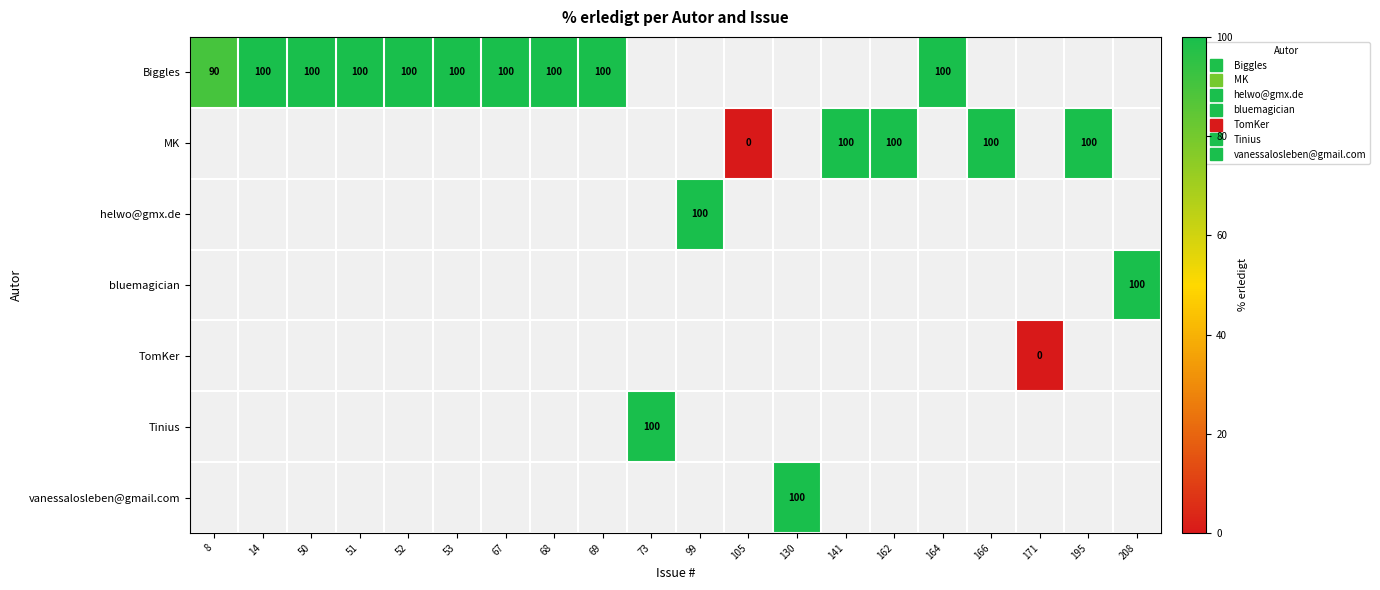

At which category does the chart reach its peak across all series?

14